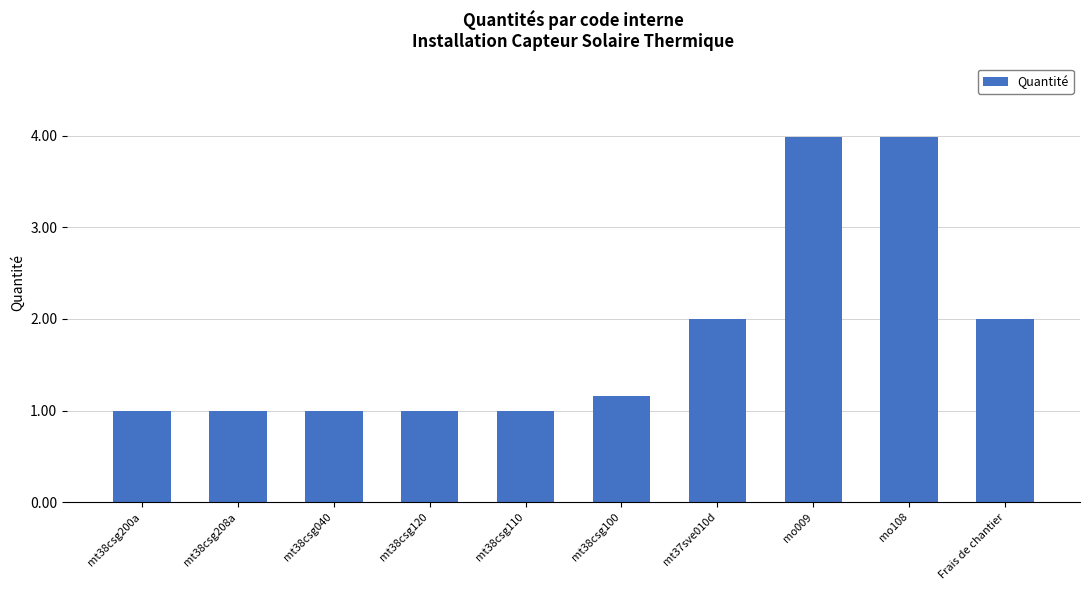

What is the difference between the maximum and second lowest values?

3.0